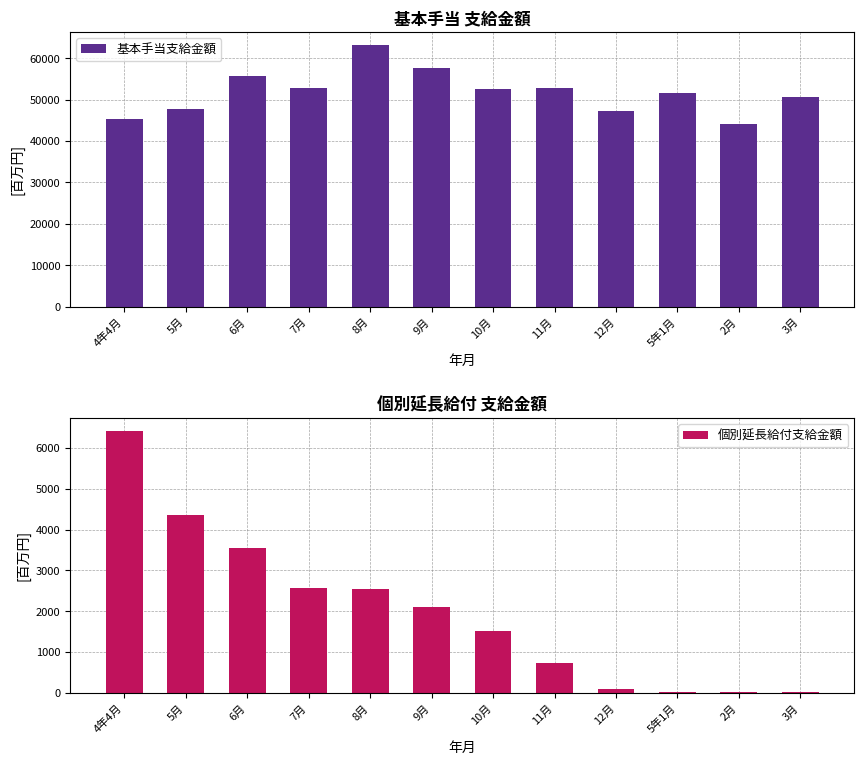

Which series has the largest total across all categories?

基本手当支給金額